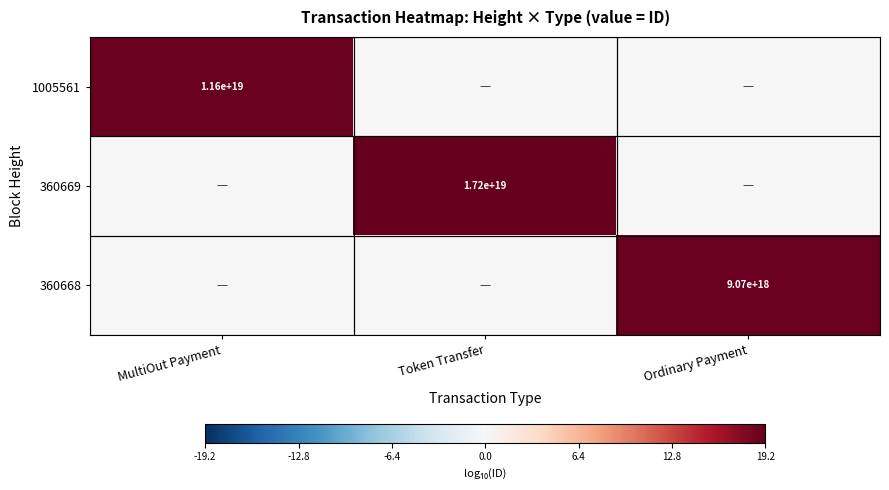

Is it true that 360668 equals 9070000000000000000 at Ordinary Payment?

True